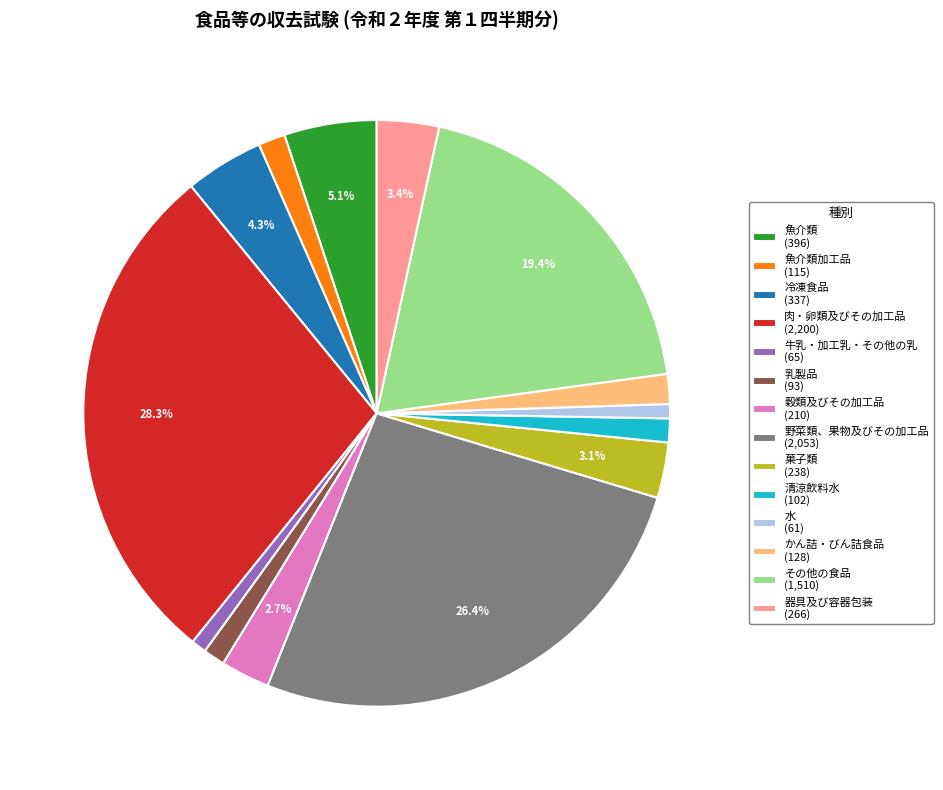

Between 菓子類 (238) and 清涼飲料水 (102), which is larger?

菓子類 (238)